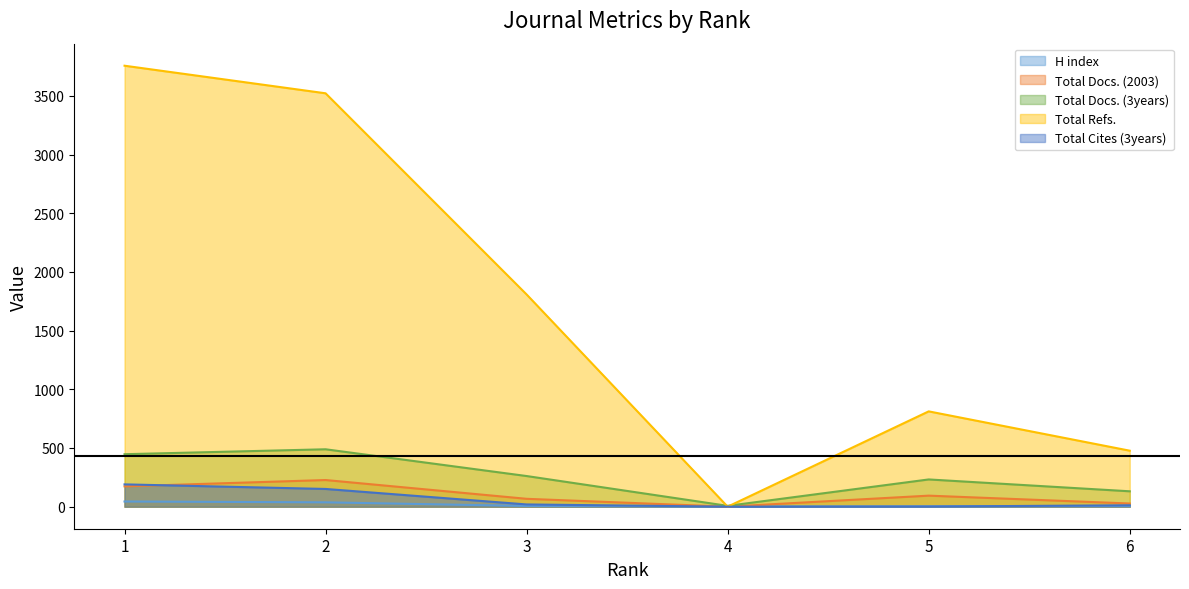

Reading left to right, transcribe all the data shown in this chart.

H index: 44	37	6	1	3	5
Total Docs. (2003): 173	227	67	0	94	27
Total Docs. (3years): 447	489	261	7	232	131
Total Refs.: 3757	3522	1808	0	812	477
Total Cites (3years): 190	151	19	0	1	12